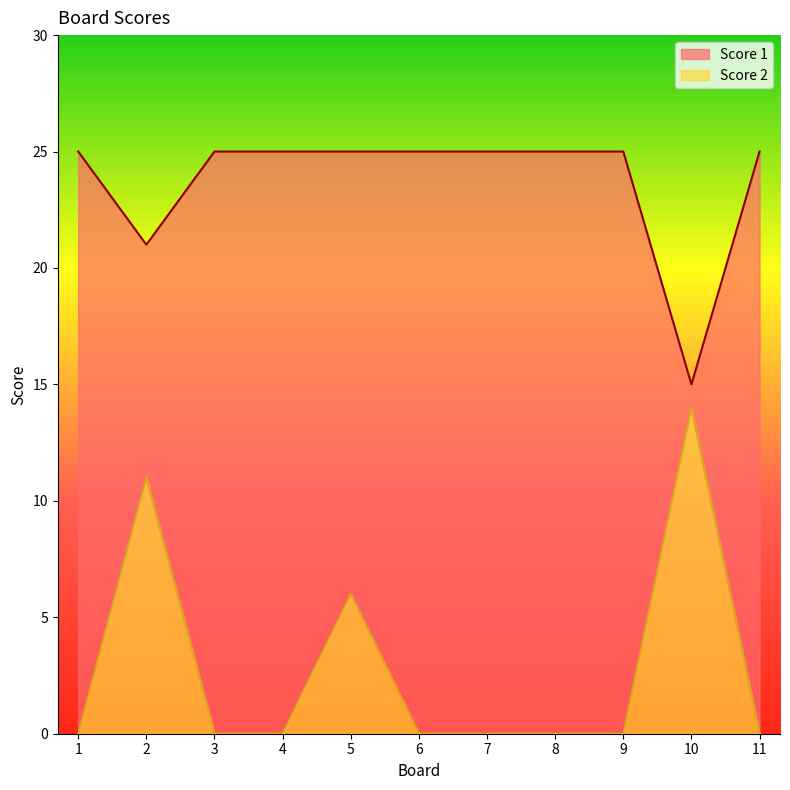

True or false: Score 1 has a value of 25 at 5.

True